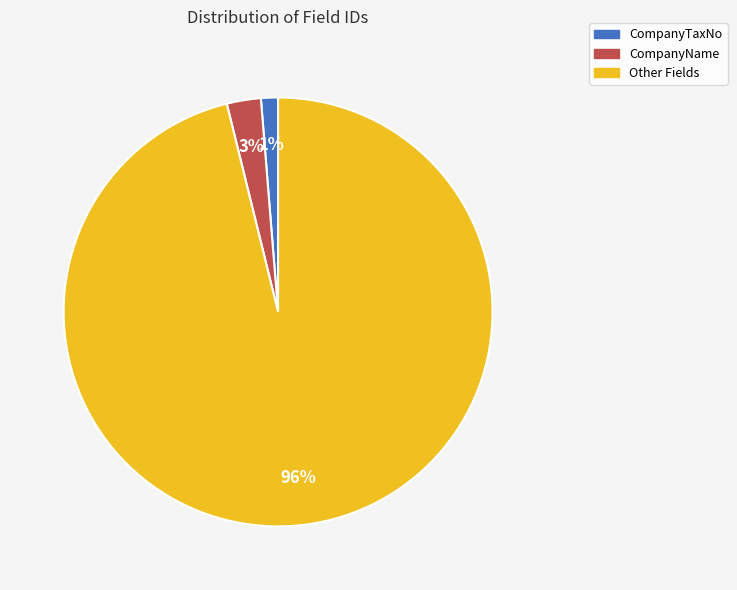

How many slices are in this pie chart?

3